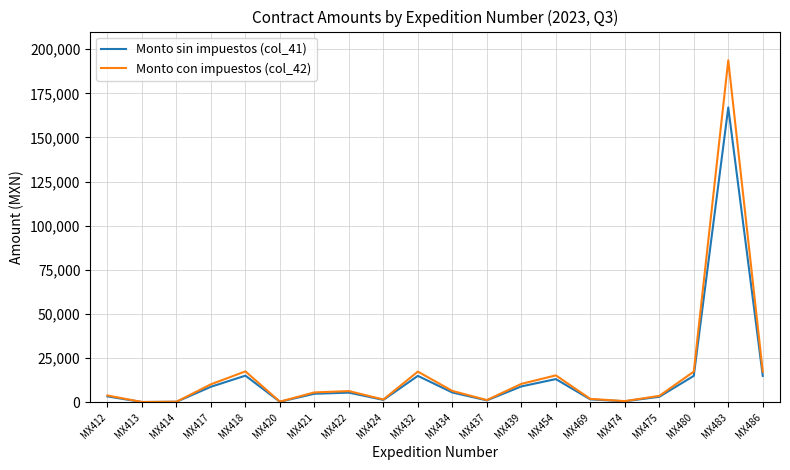

What is the total value across all series at MX414?

691.2